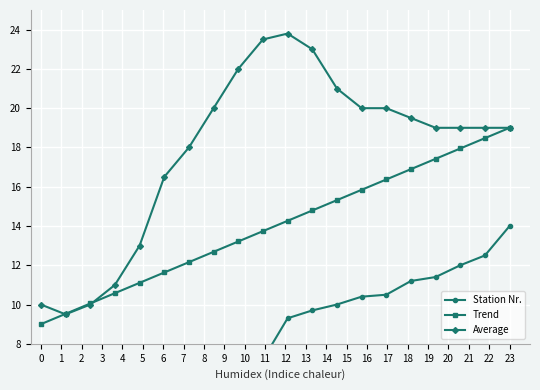

Rank the series by their maximum value, from lowest to highest.

Station Nr., Trend, Average